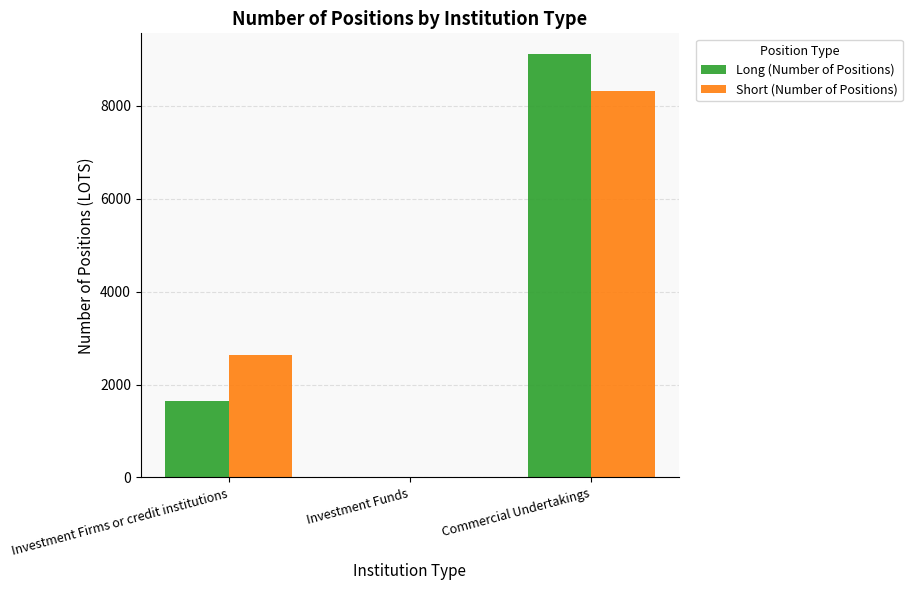

Is the value of Short (Number of Positions) at Investment Funds greater than the value of Long (Number of Positions) at Investment Firms or credit institutions?

No